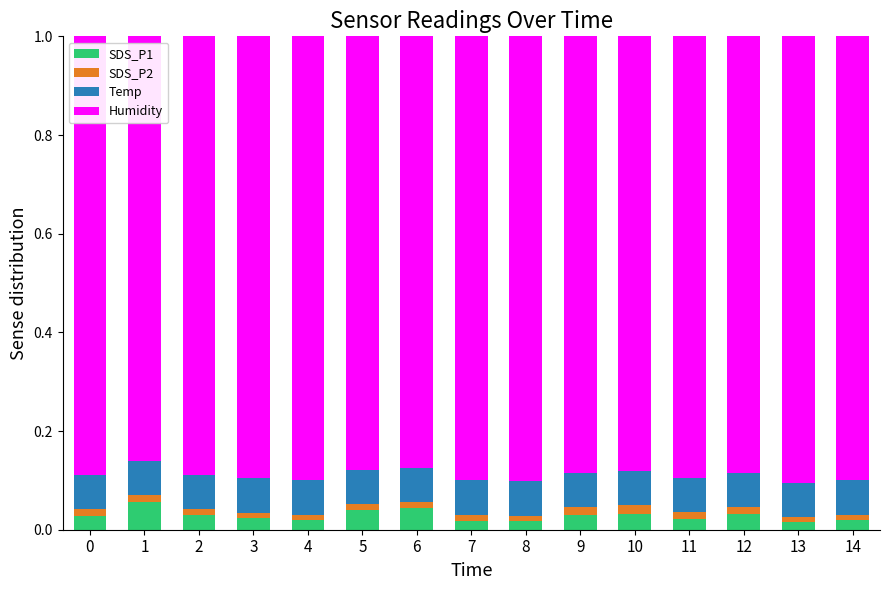

True or false: SDS_P1 has a value of 0.0 at 2.

True